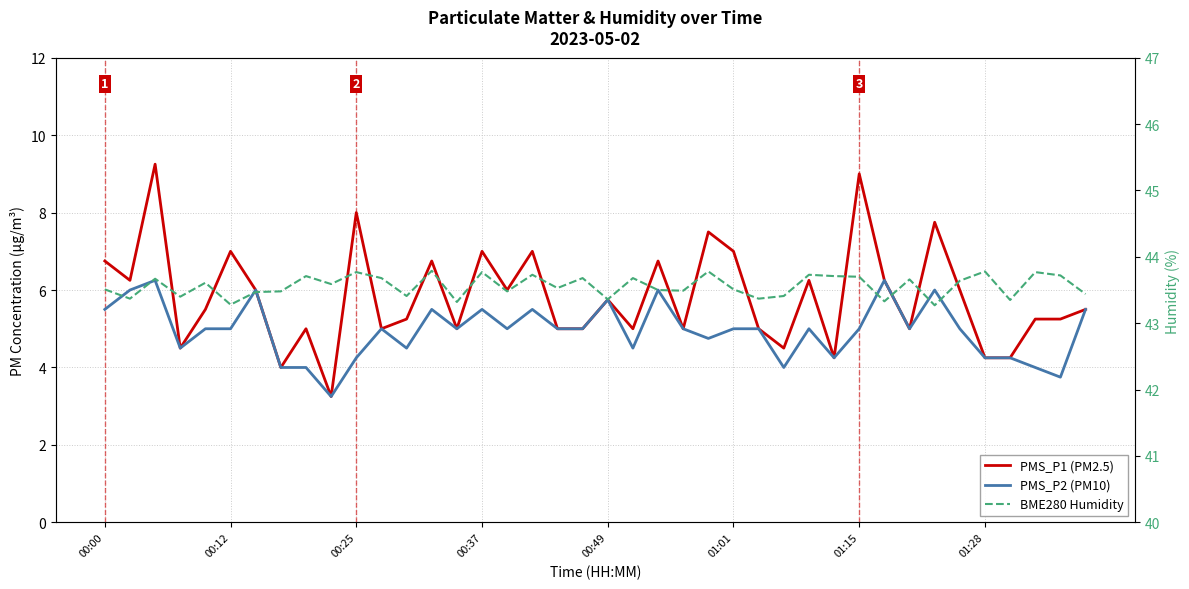

At 00:12, list the series in order from smallest to largest.

PMS_P2 (PM10), PMS_P1 (PM2.5), BME280 Humidity